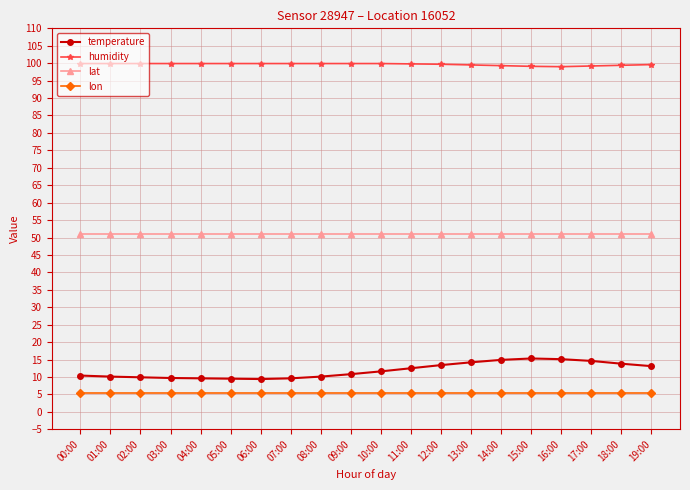

What are all the series names shown in the legend?

temperature, humidity, lat, lon